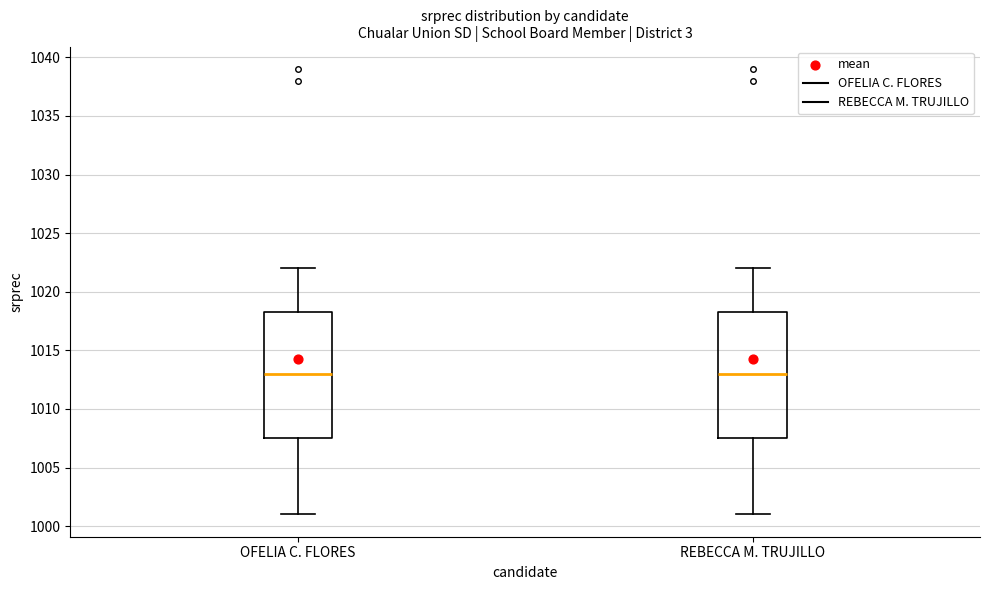

Reading left to right, read every box against the y-axis: the position of its median line, the range the box covers, and the ends of its whiskers. The values are not printed on the chart, so give them approximately, as read against the axis.

OFELIA C. FLORES: median 1013.0, box 1007.5 to 1018.5, whiskers 1001.0 to 1022.0
REBECCA M. TRUJILLO: median 1013.0, box 1007.5 to 1018.5, whiskers 1001.0 to 1022.0